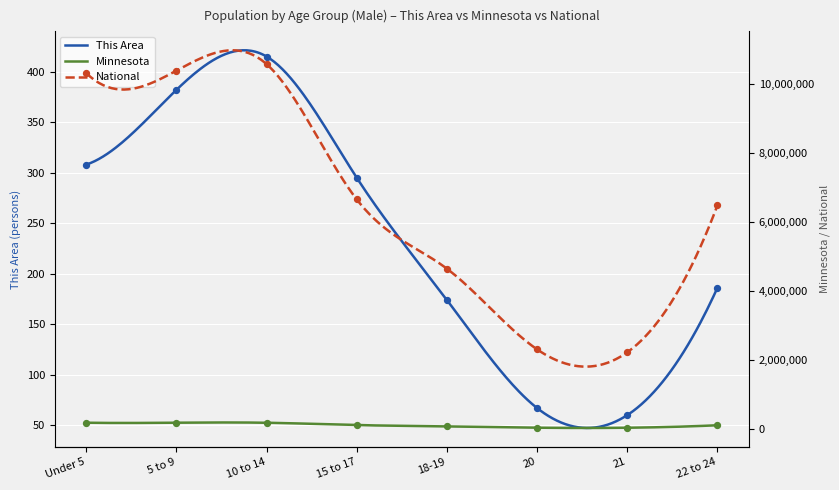

Which series reaches the minimum Y coordinate?

This Area